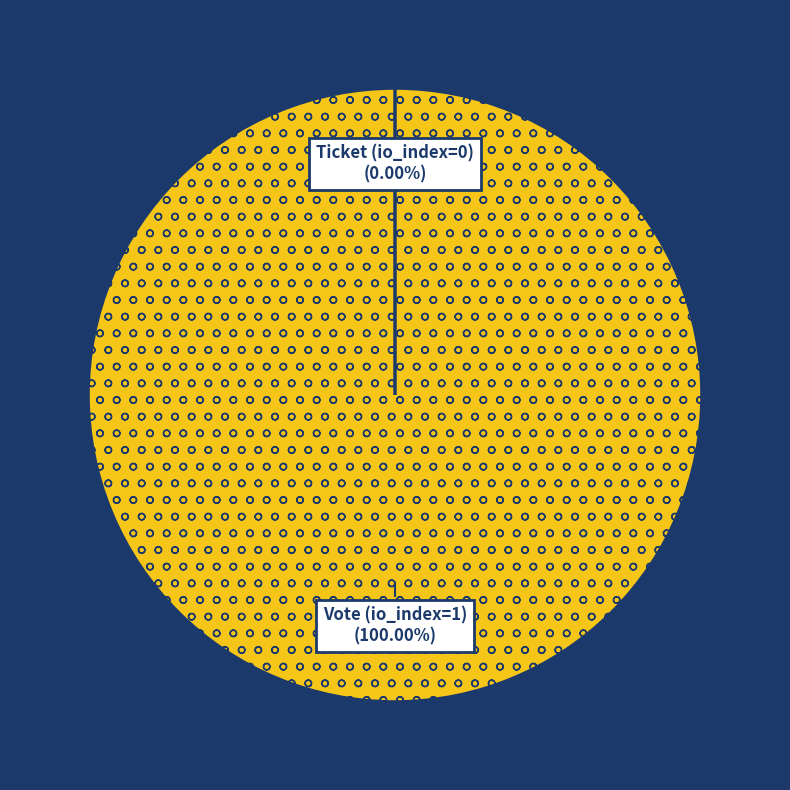

What percentage is the Vote (io_index=1) slice, to the nearest percent?

100%